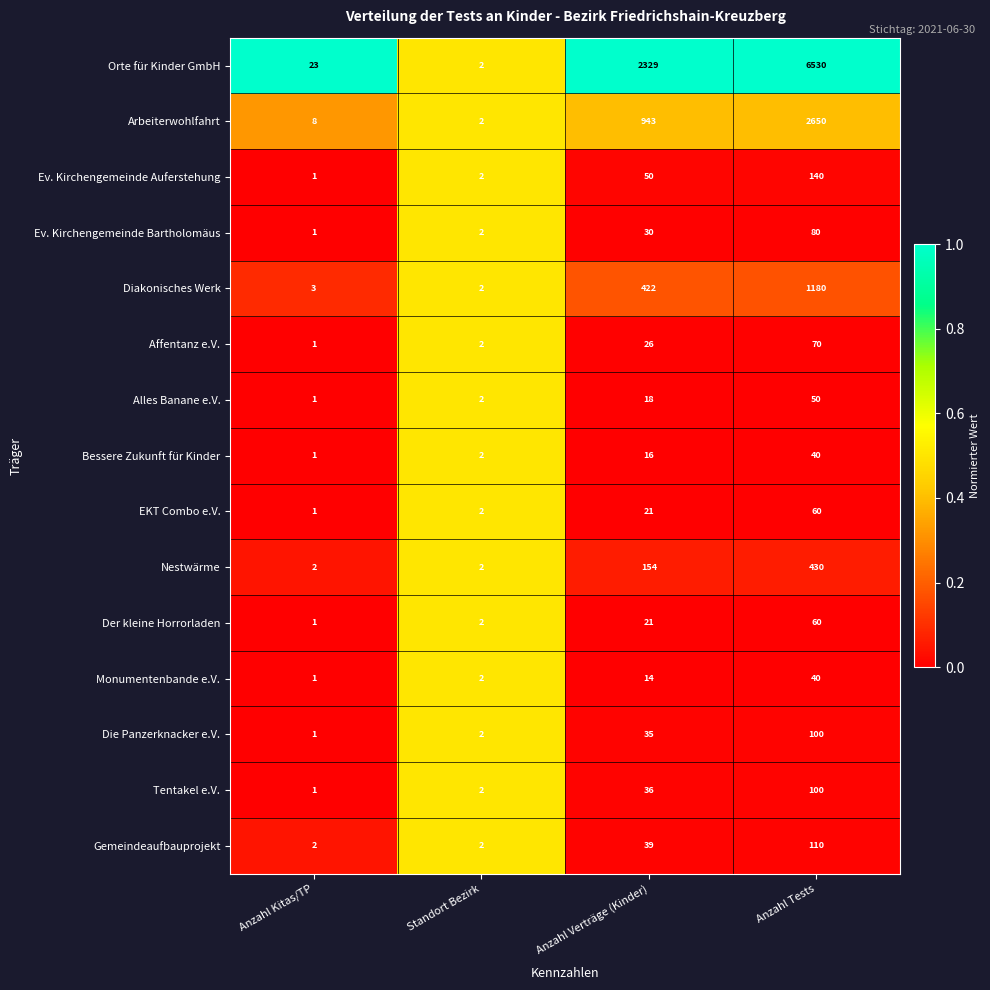

Which category has the highest value in the Arbeiterwohlfahrt series?

Anzahl Tests